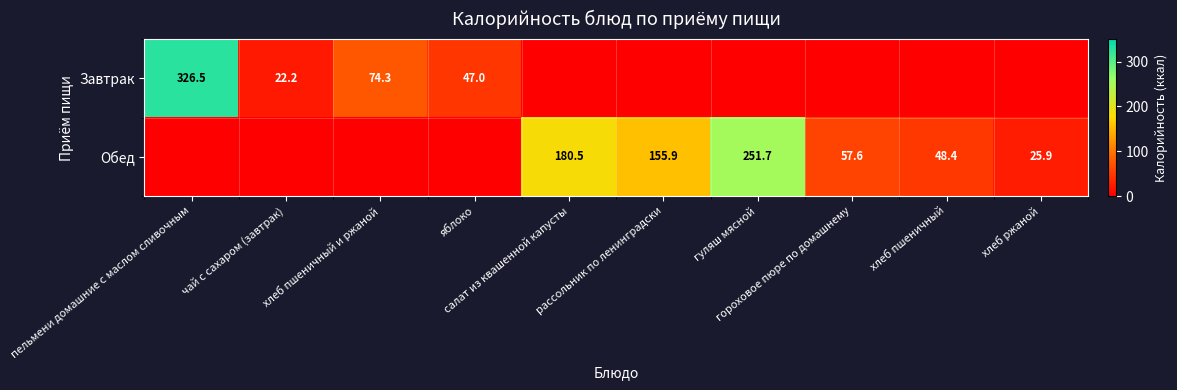

The Обед series shows 303.7 at салат из квашенной капусты. True or false?

False